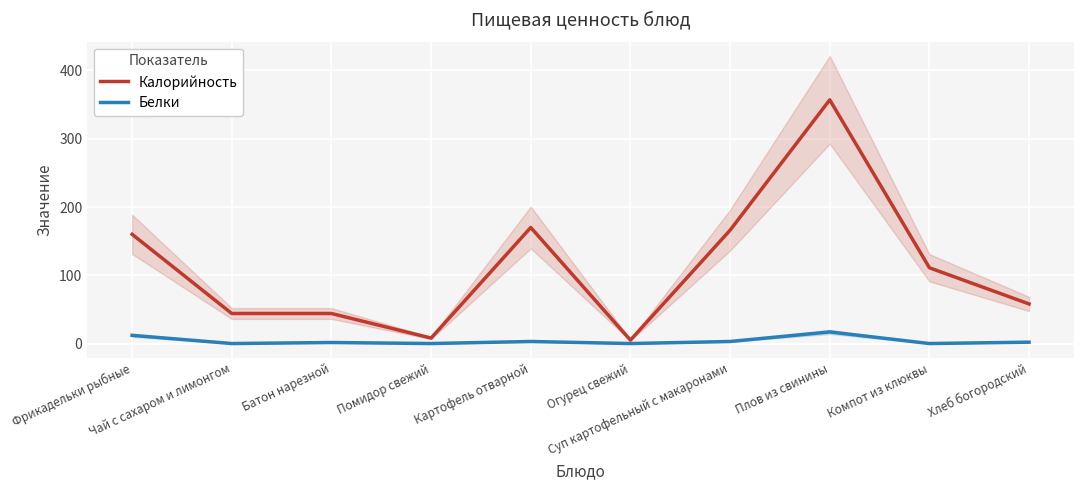

Which has a higher value, Батон нарезной or Чай с сахаром и лимонгом?

Батон нарезной